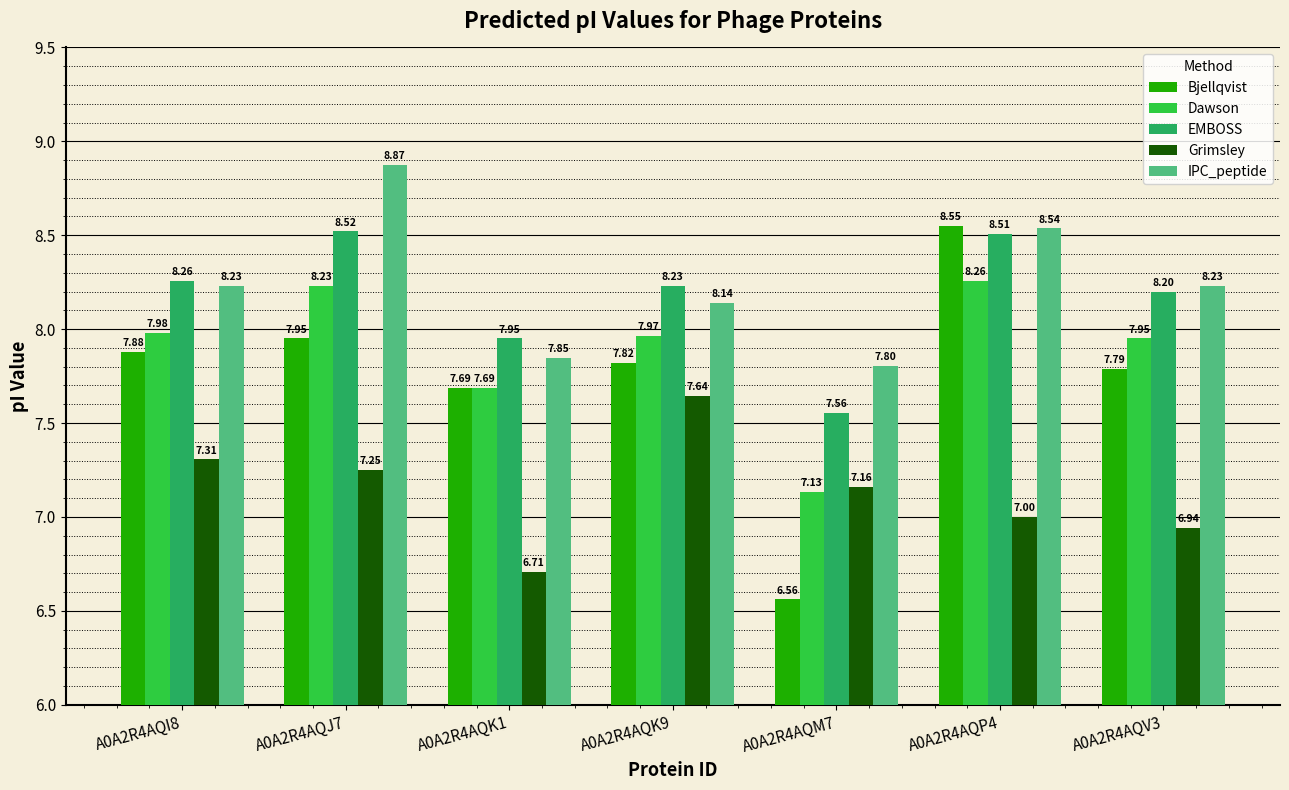

What is the difference between the maximum and second lowest values in the IPC_peptide series?

1.0